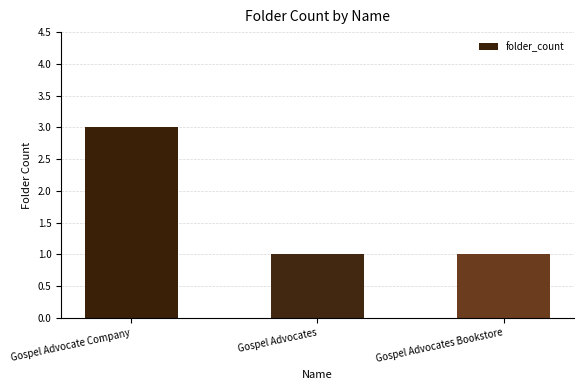

Which has a higher value, Gospel Advocate Company or Gospel Advocates?

Gospel Advocate Company